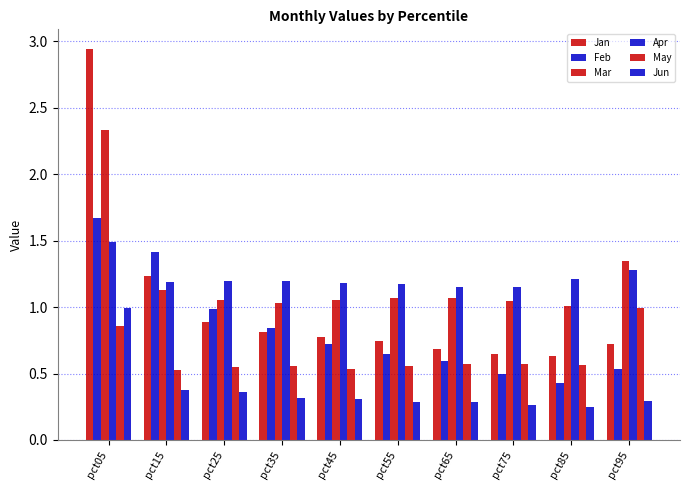

What is the average value of the Apr series?

1.2